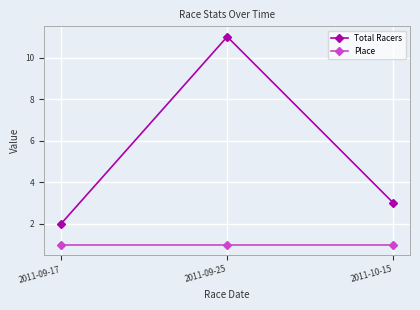

Rank the series at 2011-09-25 from lowest to highest value.

Place, Total Racers